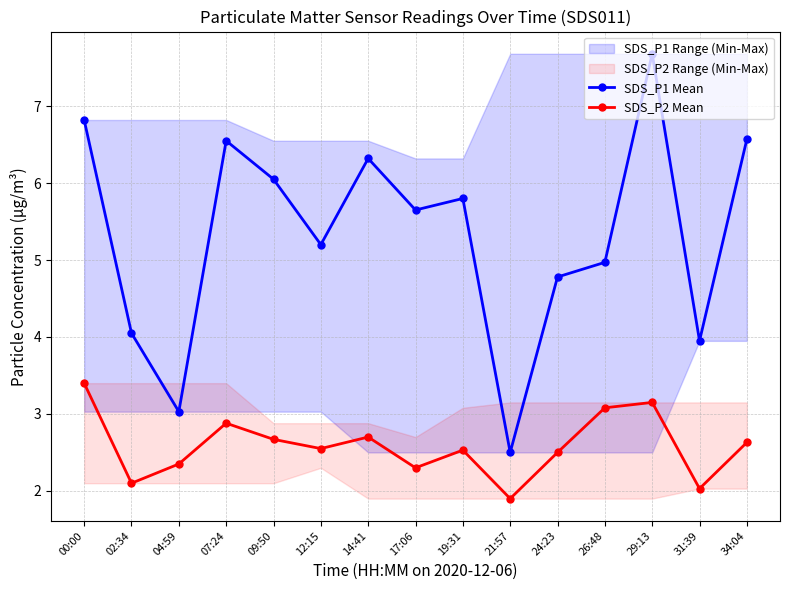

True or false: SDS_P1 Mean and SDS_P2 Mean intersect in this chart.

False